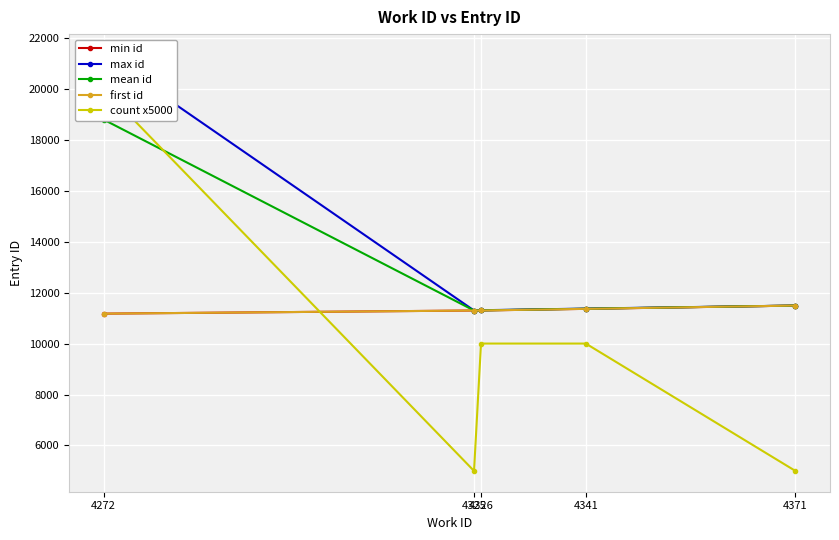

What is the sum of the count x5000 values at 4341 and 4272?

30000